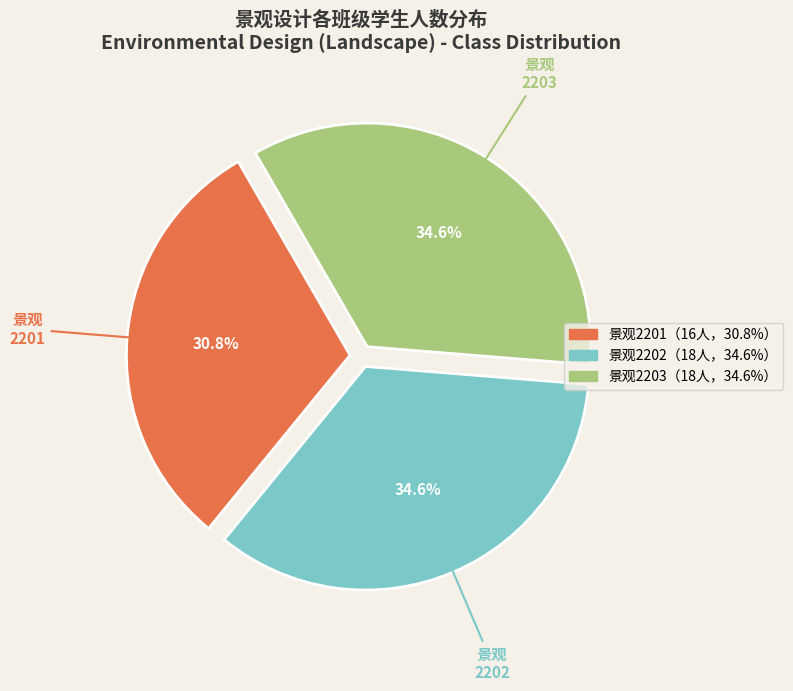

Is there any slice that represents more than half of the pie?

No